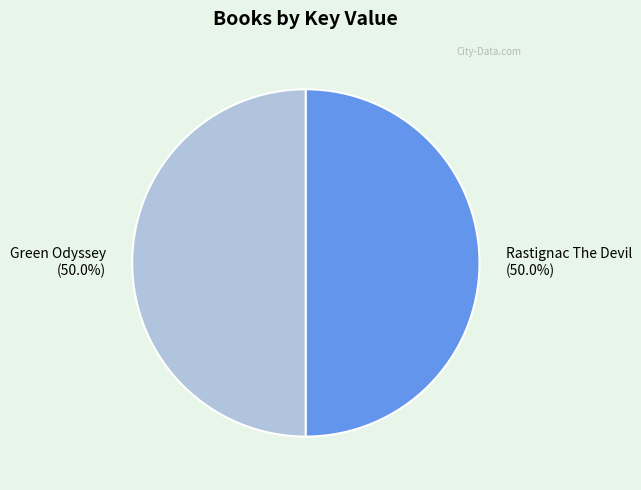

To the nearest percent, what is the combined percentage of Rastignac The Devil and Green Odyssey?

100%